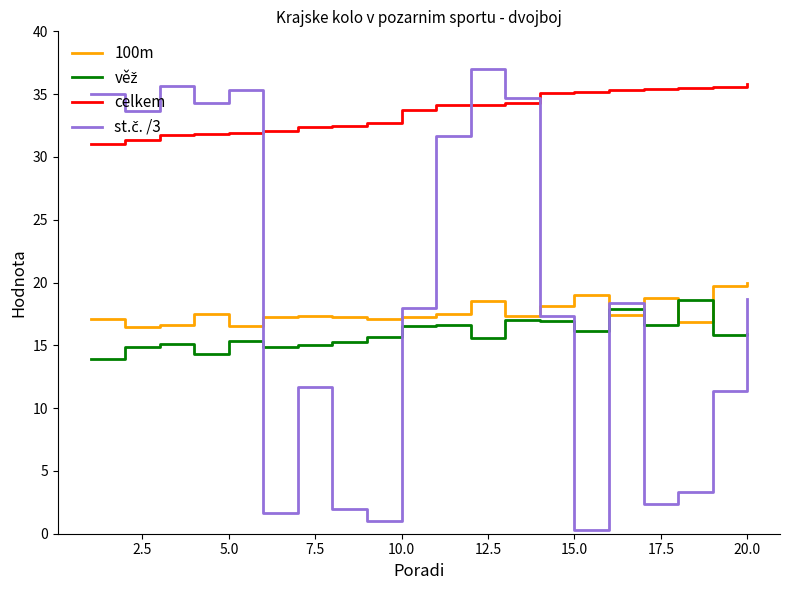

Which series has the largest total across all categories?

celkem